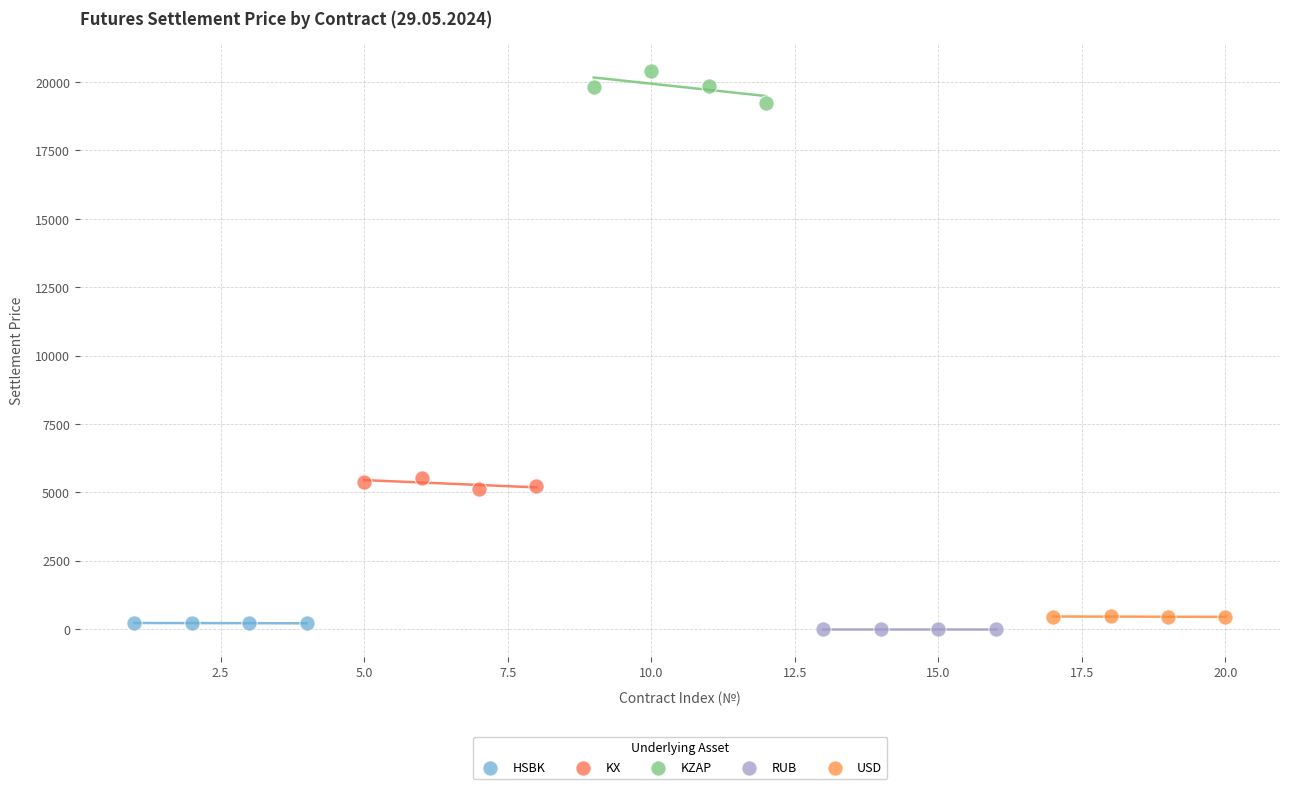

Which series reaches the maximum Y coordinate?

KZAP